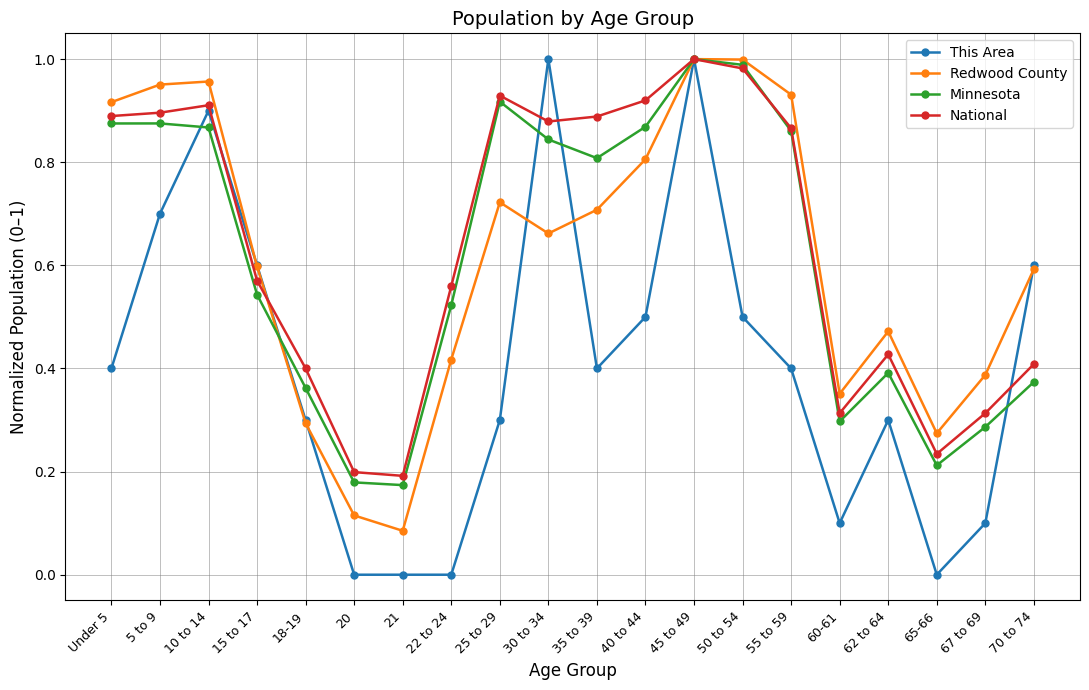

Which series has the largest range (max minus min)?

This Area